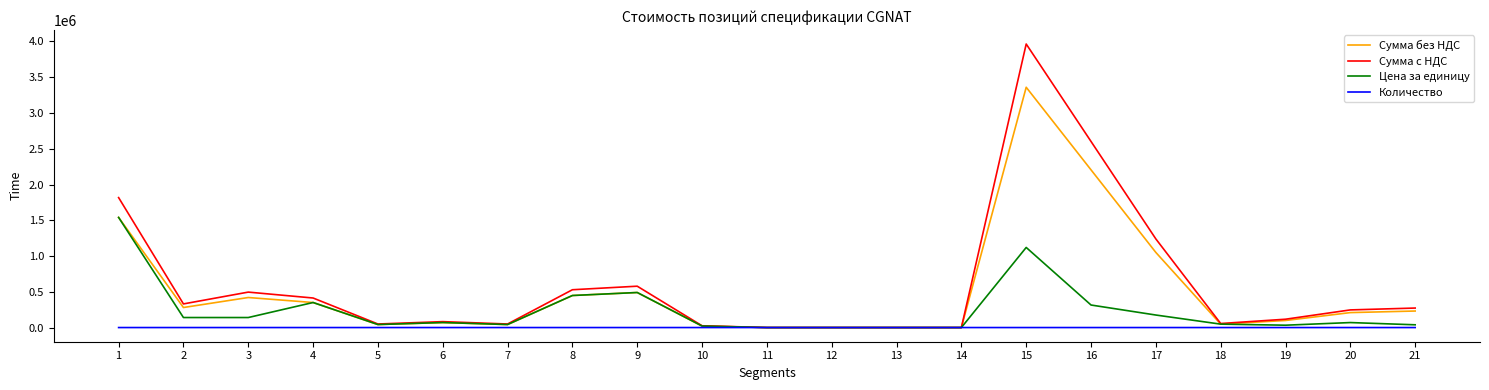

What is the approximate value of Сумма без НДС at 18?

47600.0